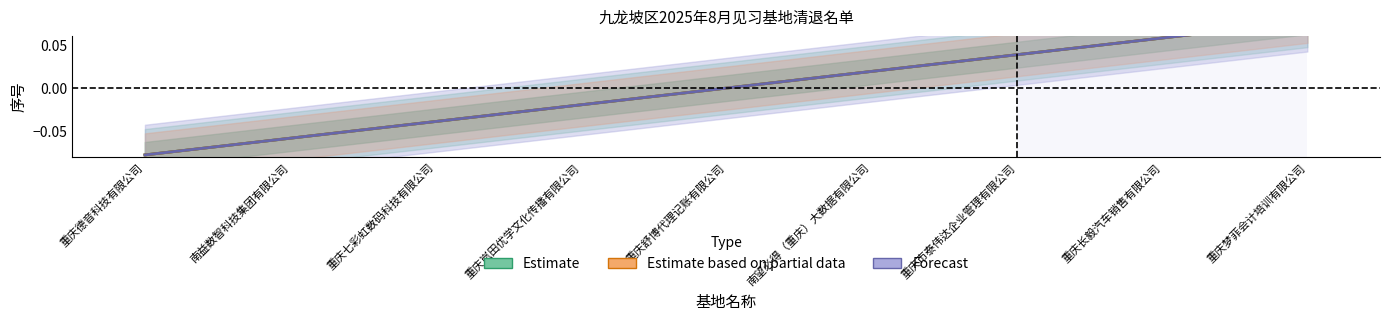

At which label is Estimate closest to 0?

重庆舒博代理记账有限公司